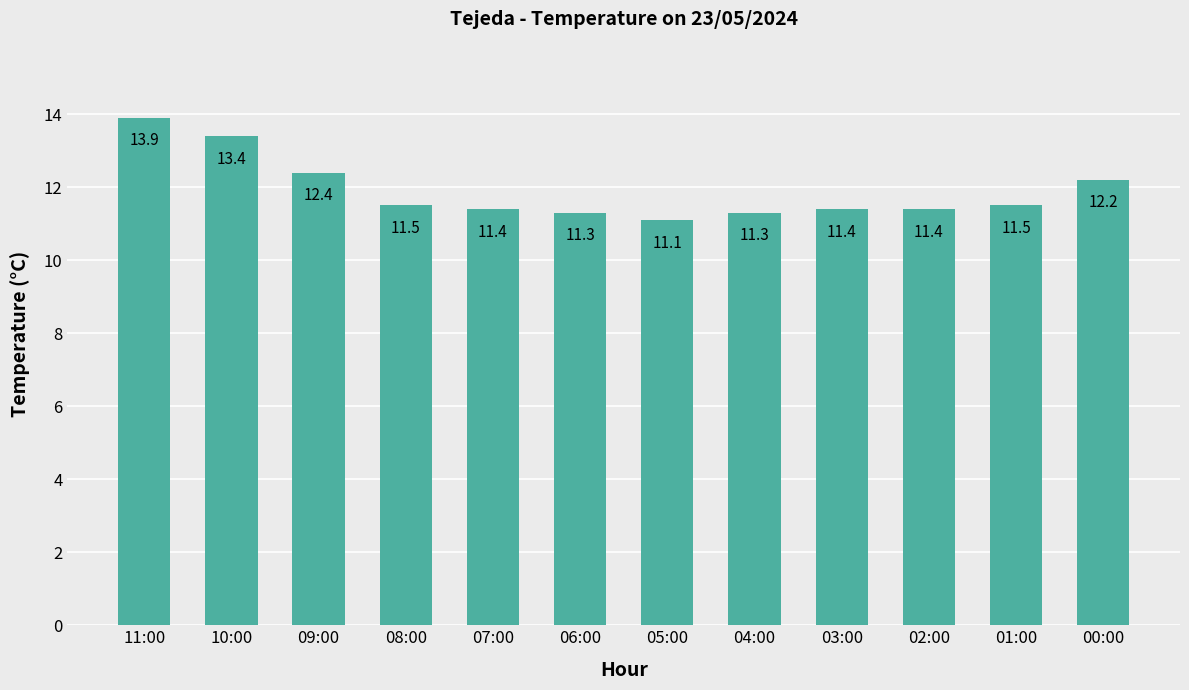

What is the greatest value displayed?

13.9